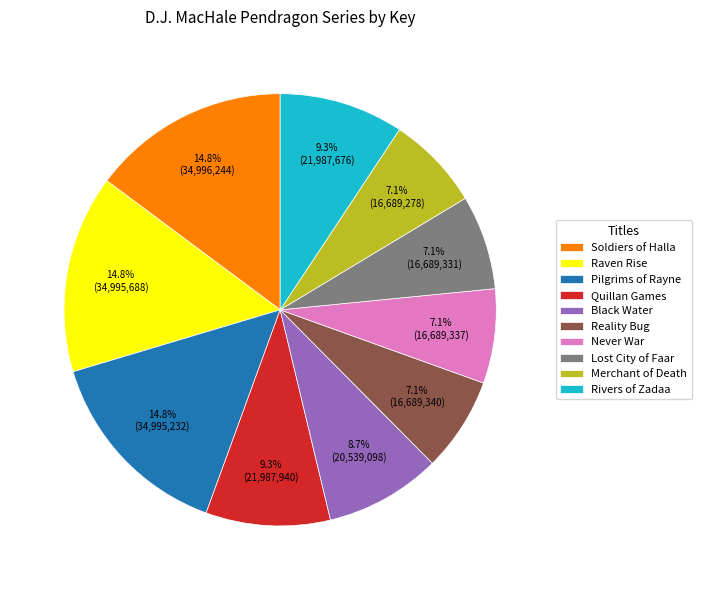

Is there any slice that represents more than half of the pie?

No